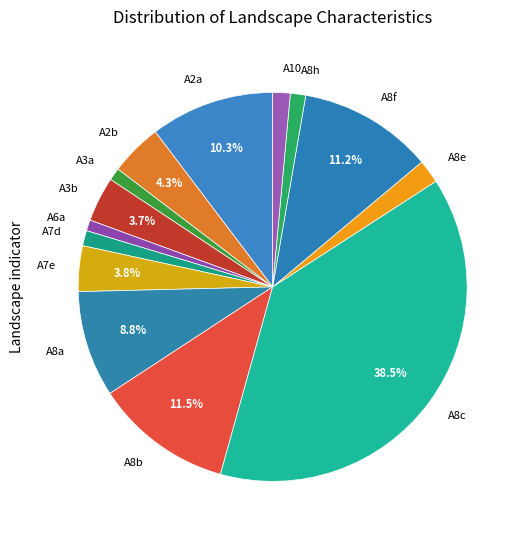

Combined, what portion of the pie is A8f and A8a?

20.0%